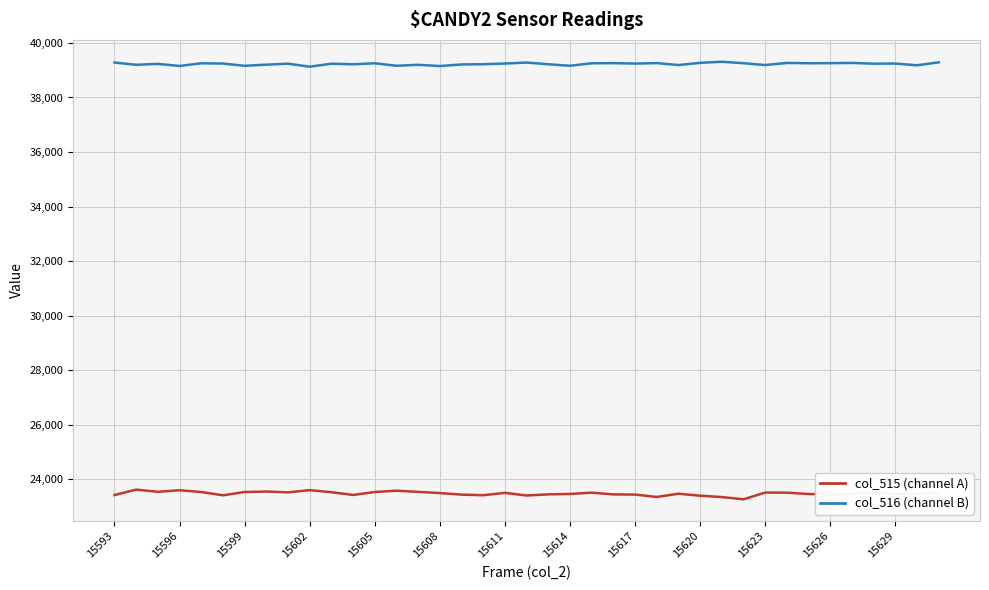

True or false: col_515 (channel A) and col_516 (channel B) cross at least once.

False